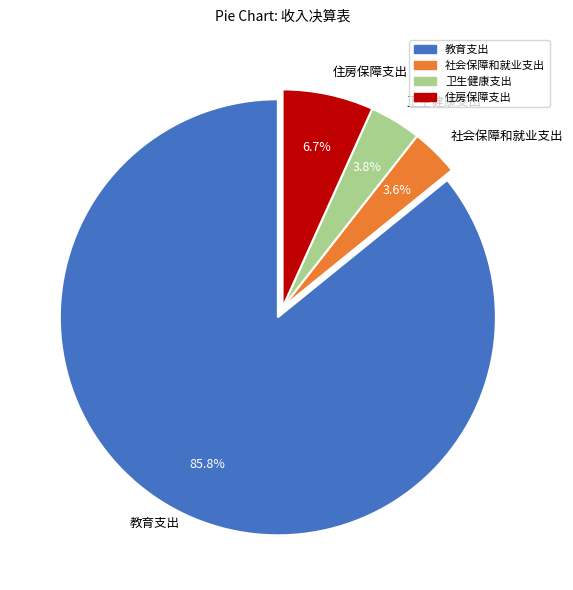

Which slice is the largest?

教育支出